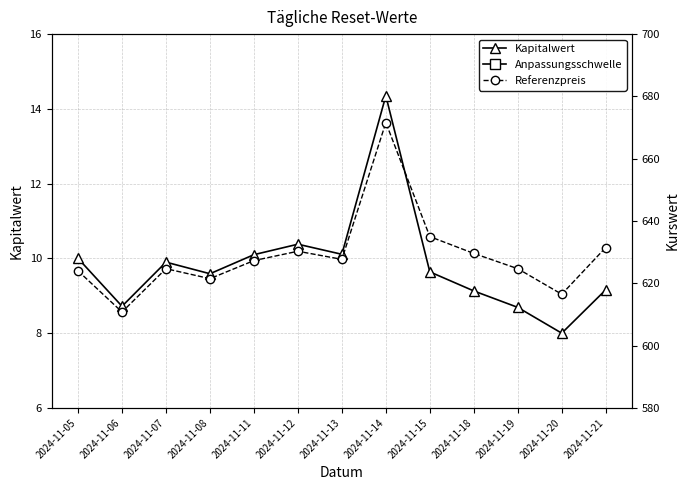

Is this an area chart (filled region under the line)?

No